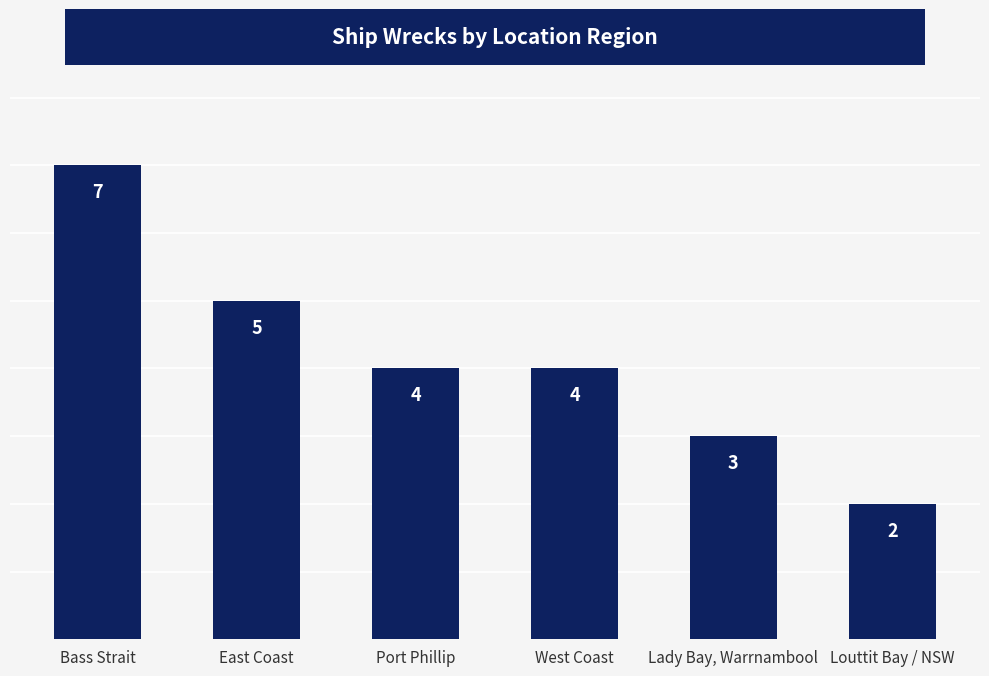

Count the values in the range 3 to 5.

4